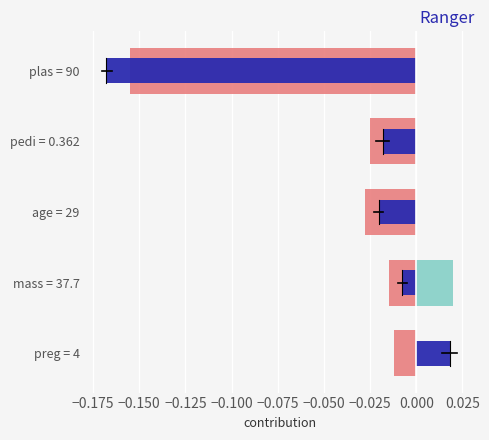

Rank the series by their average value, from lowest to highest.

salmon, navy